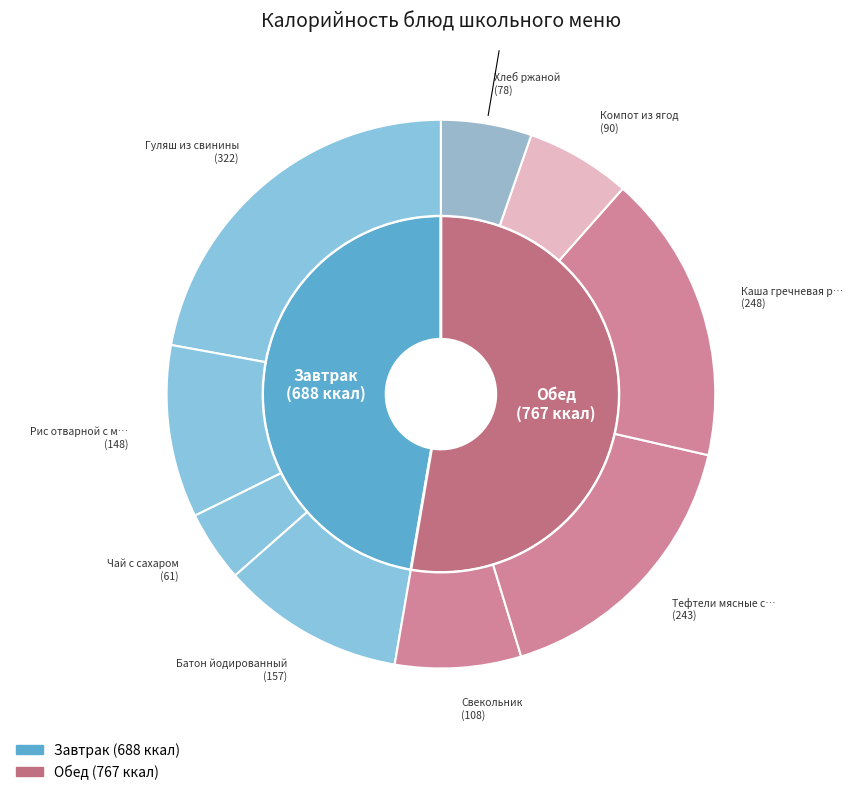

Is it true that Рис отварной с маслом is 15% of the pie?

False